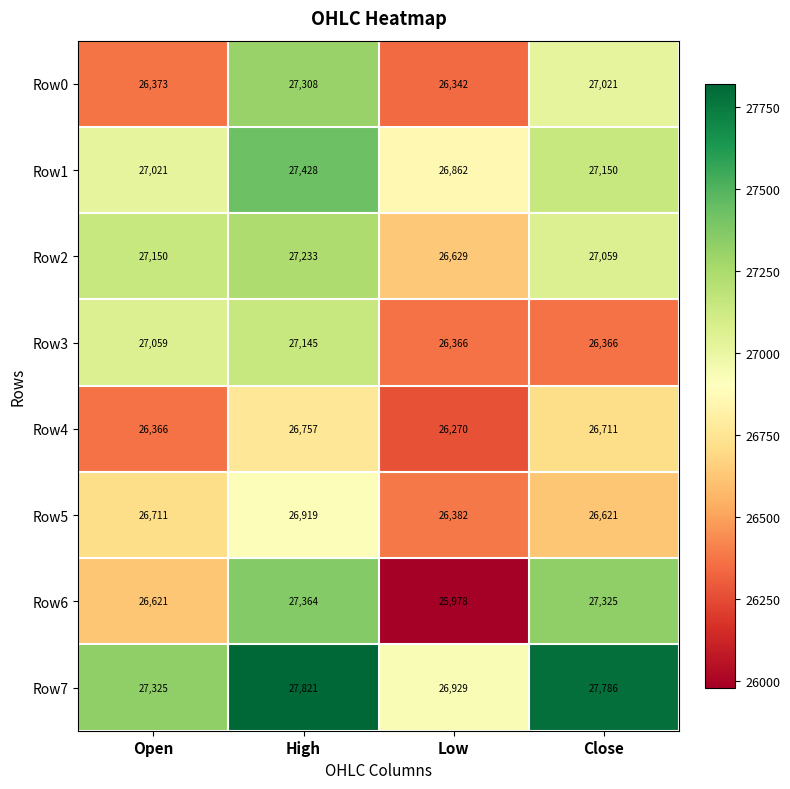

What is the sum of all Row6 values?

107288